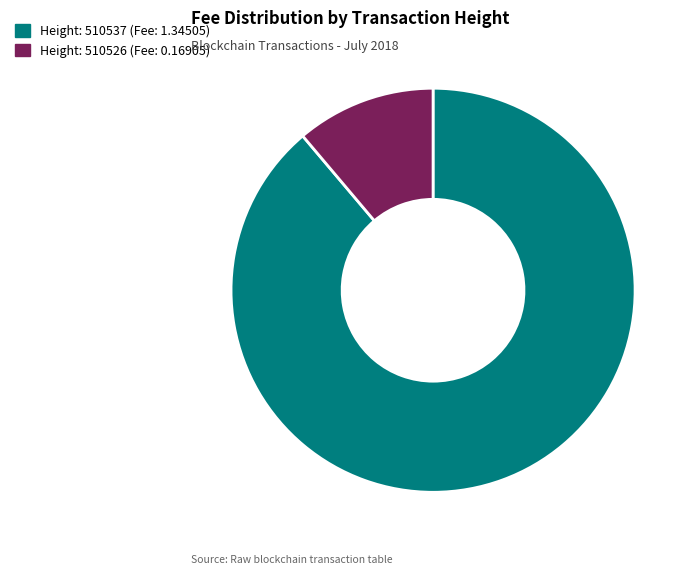

How many segments does this pie chart have?

2